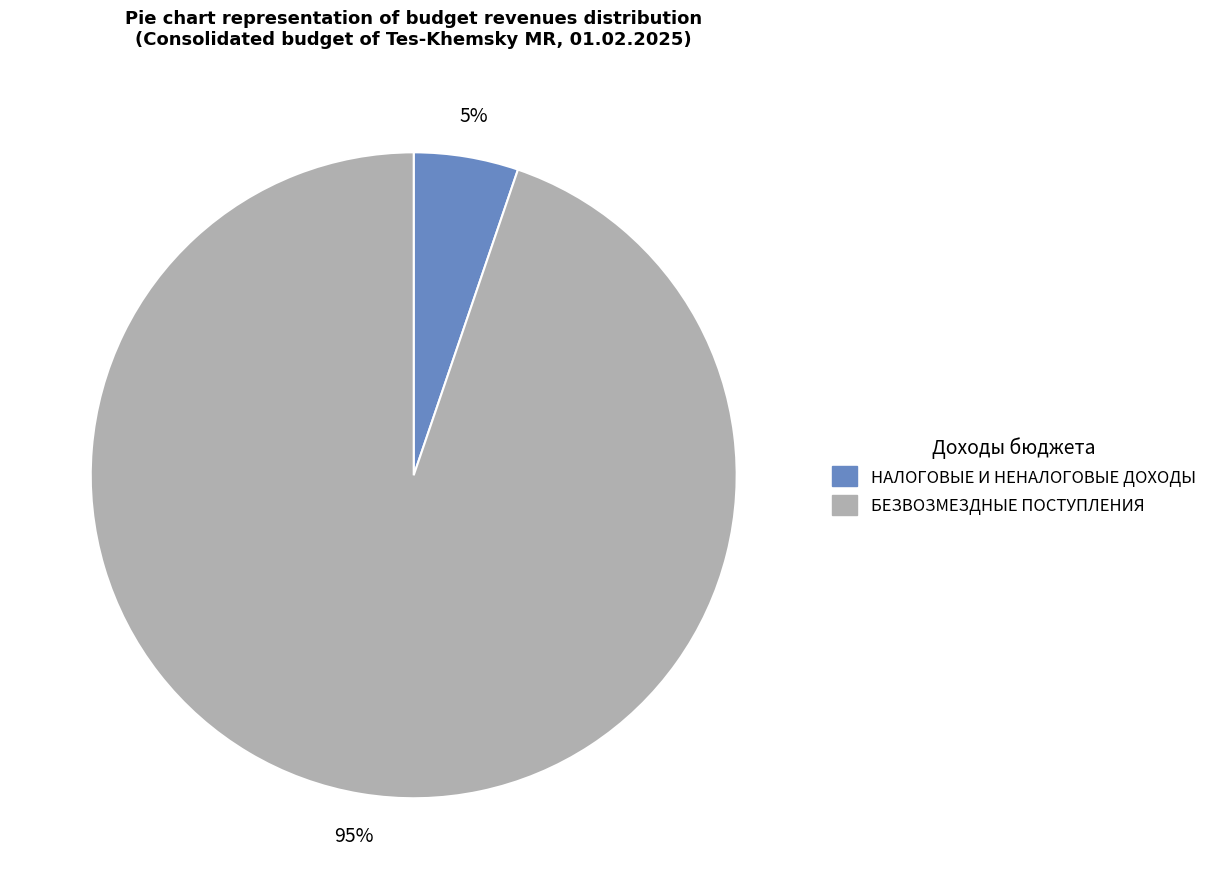

How many segments does this pie chart have?

2